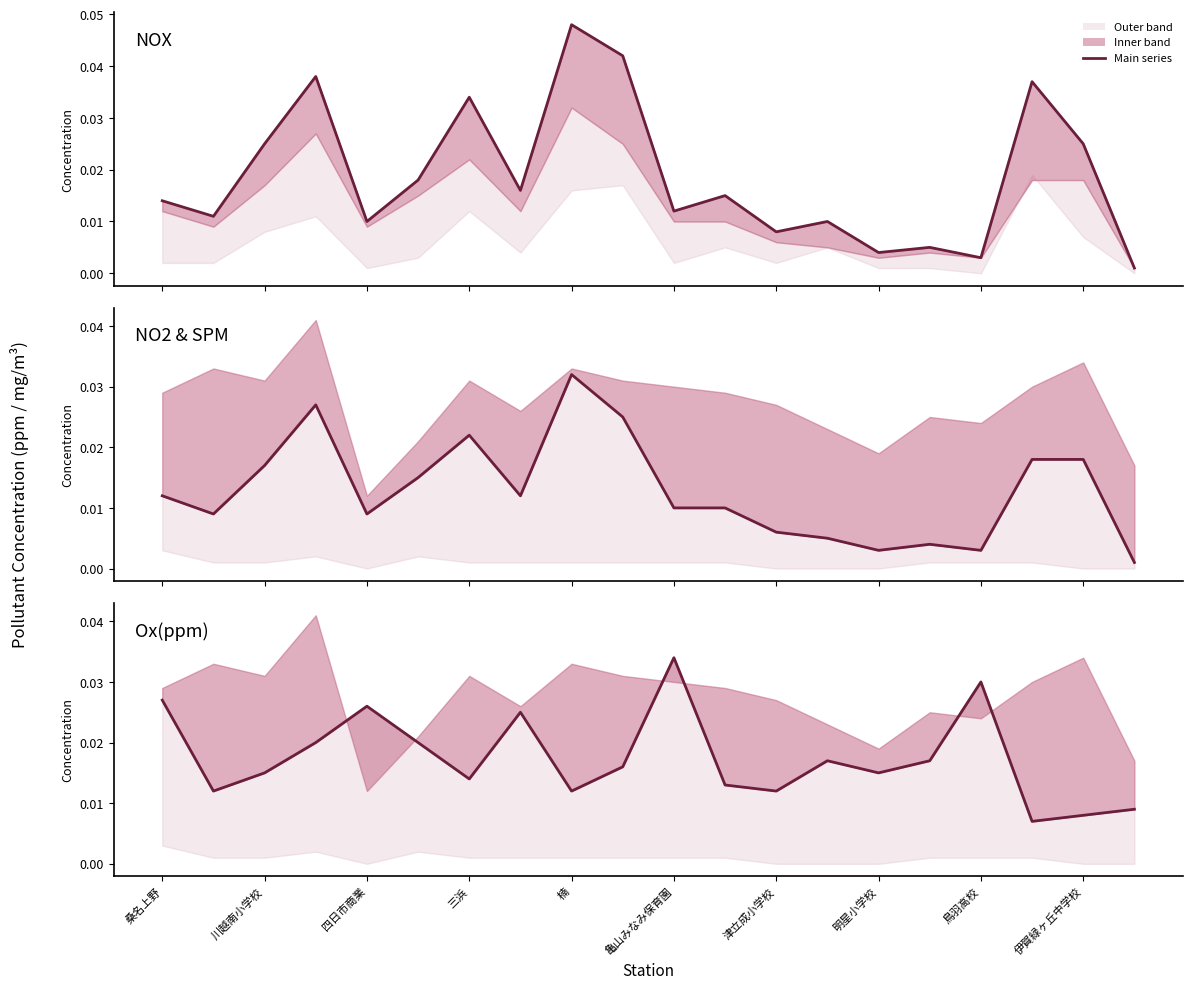

Where is Ox(ppm) nearest to the value 0?

17